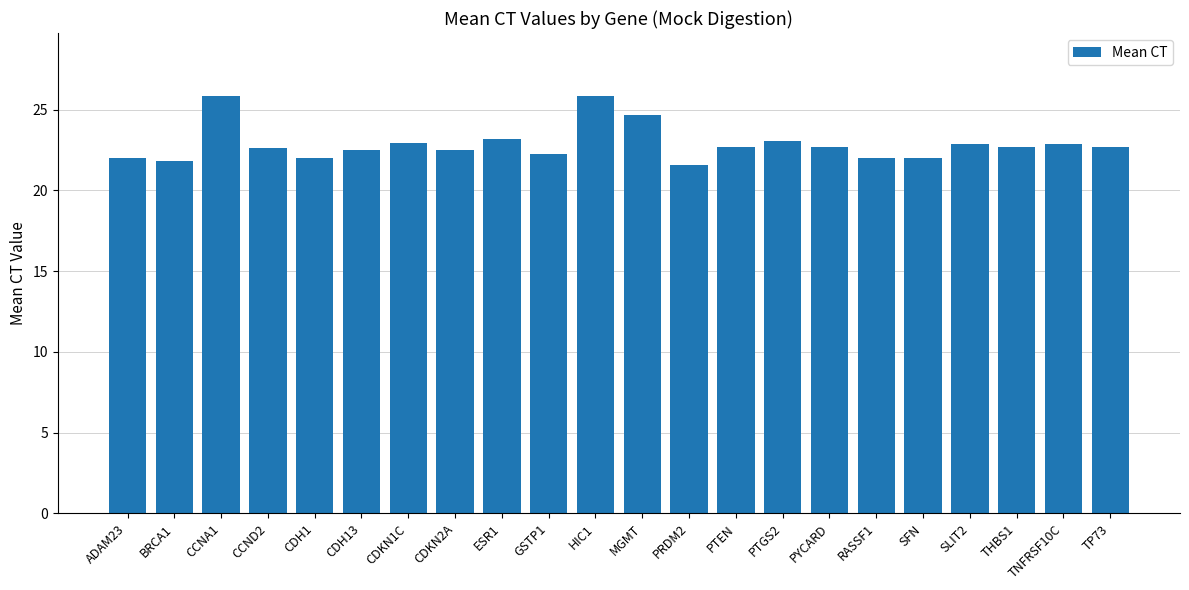

How many bars are there in total?

22